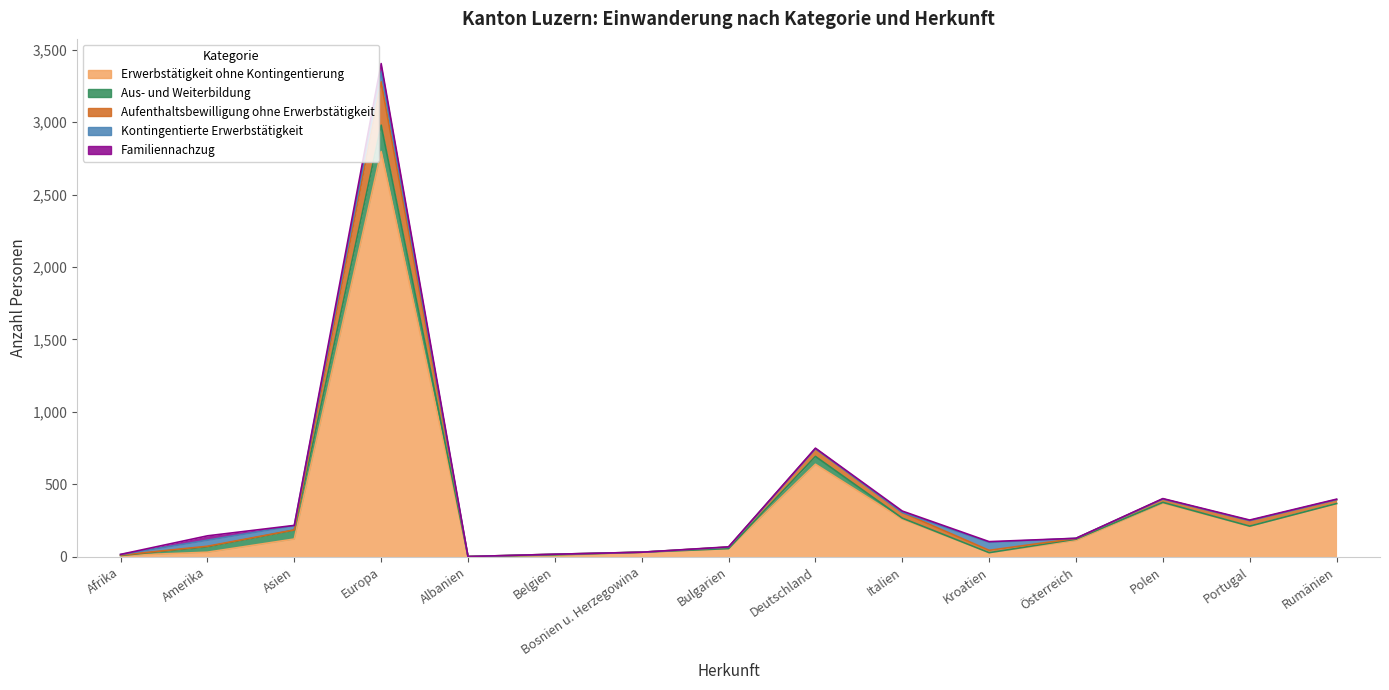

What is the approximate value of Familiennachzug at Deutschland?

4